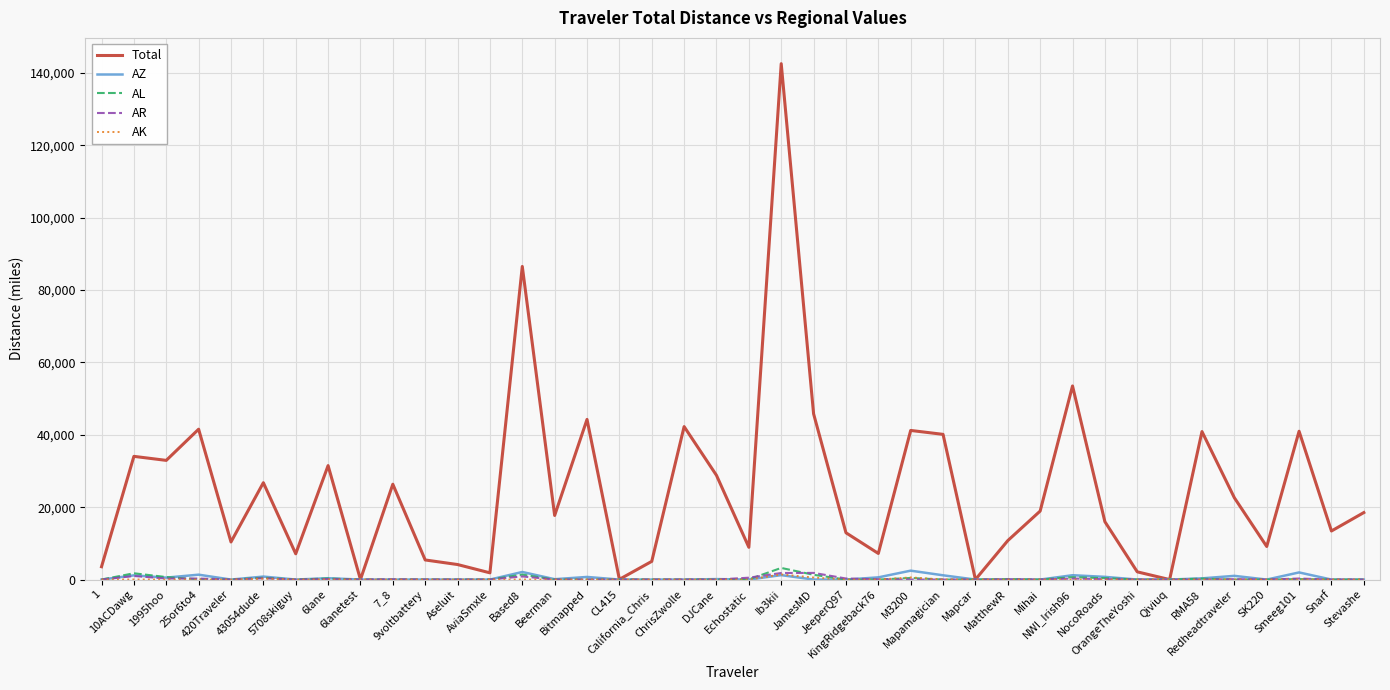

Which series has the widest spread of values?

Total